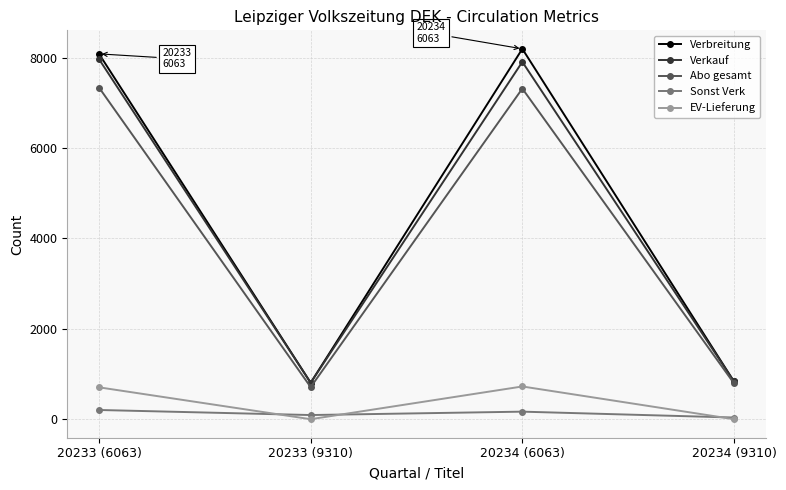

Is the value of Verbreitung at 20233 (9310) greater than the value of Abo gesamt at 20233 (6063)?

No